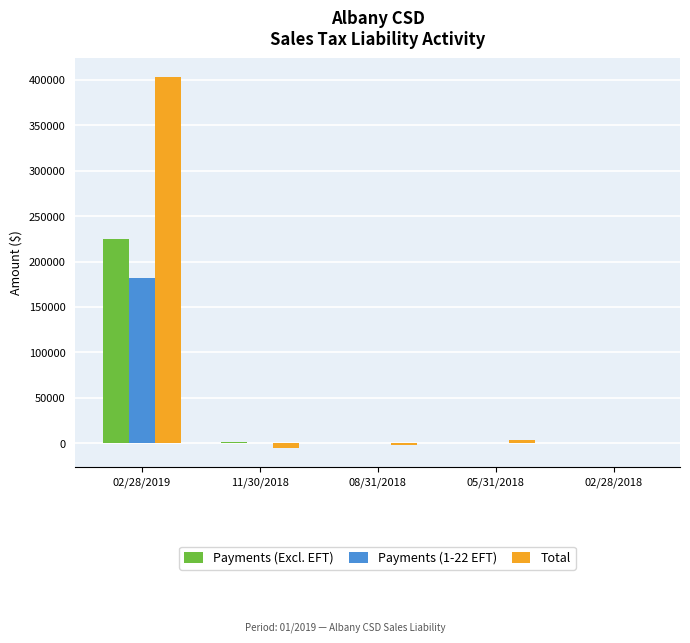

What is the highest value of the Total series?

403436.0